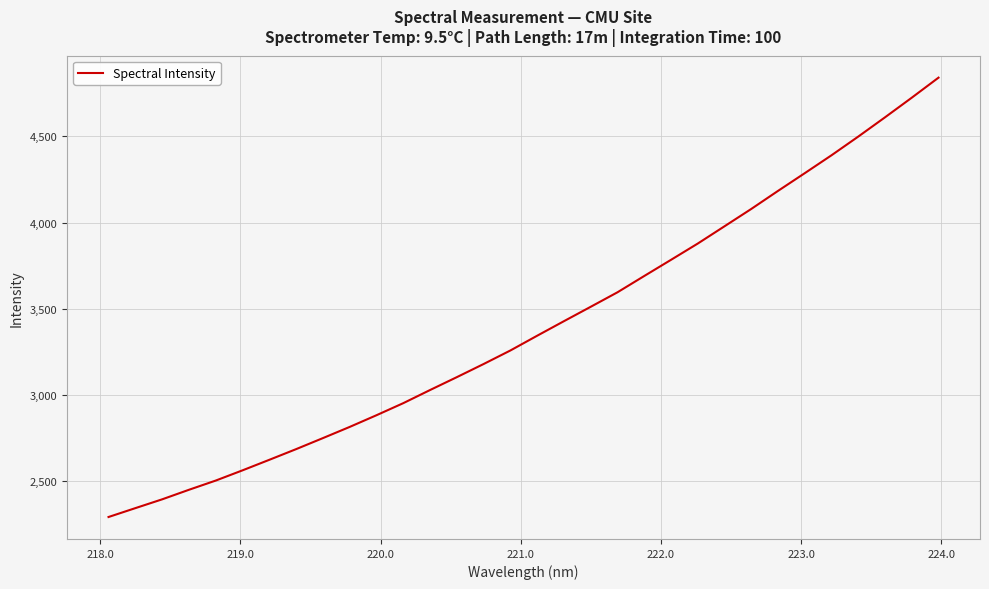

What is the maximum value shown in the chart?

4839.5